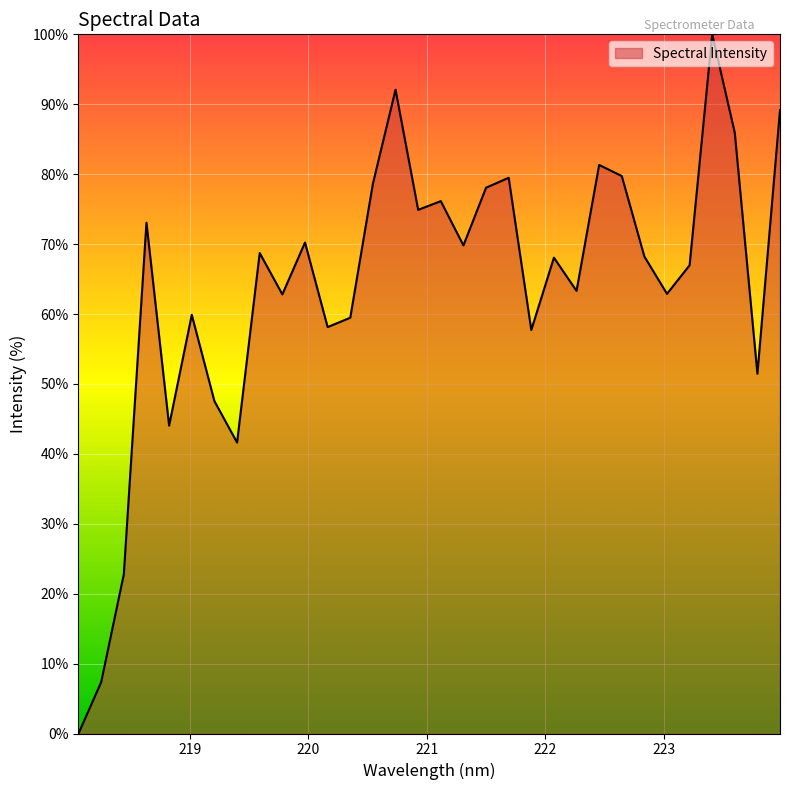

What is the difference between the maximum and minimum values?

100.0